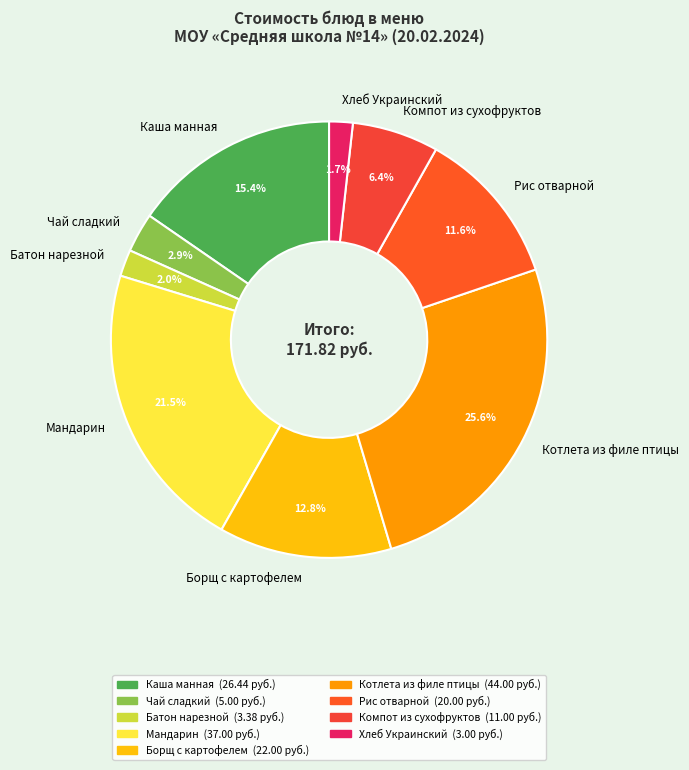

Which slice is the largest?

Котлета из филе птицы